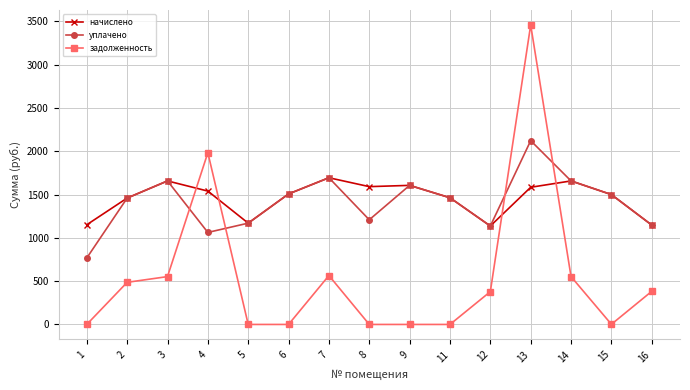

How many lines are shown in the chart?

3